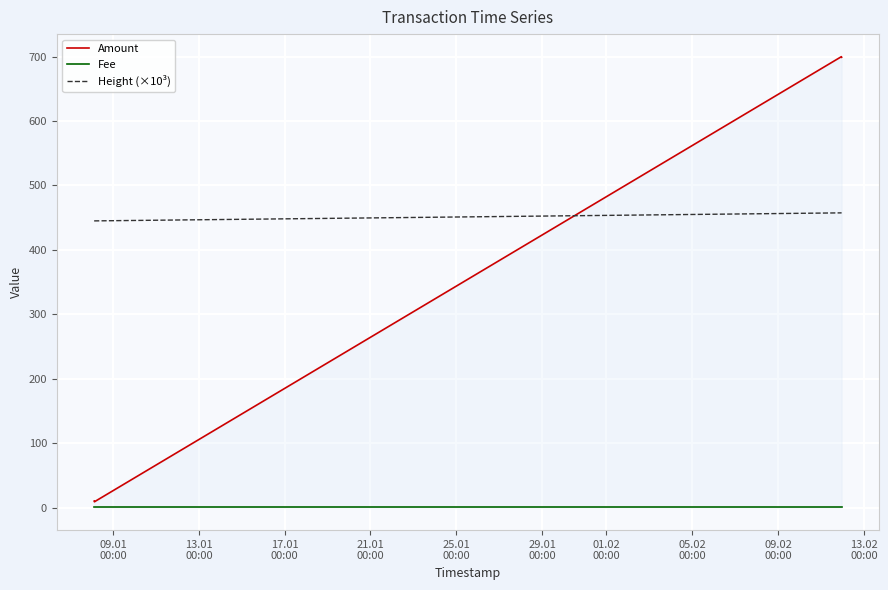

Is this an area chart (filled region under the line)?

No